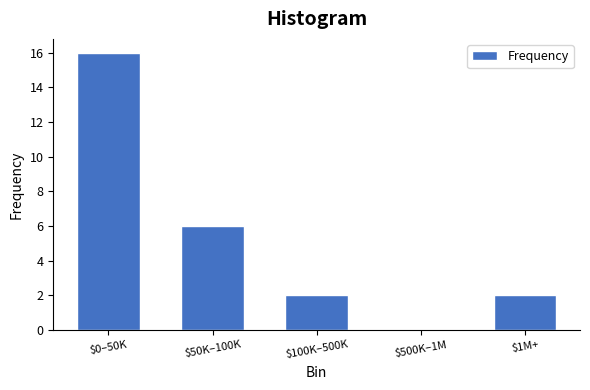

The chart shows a value of 5 at $0–50K. True or false?

False